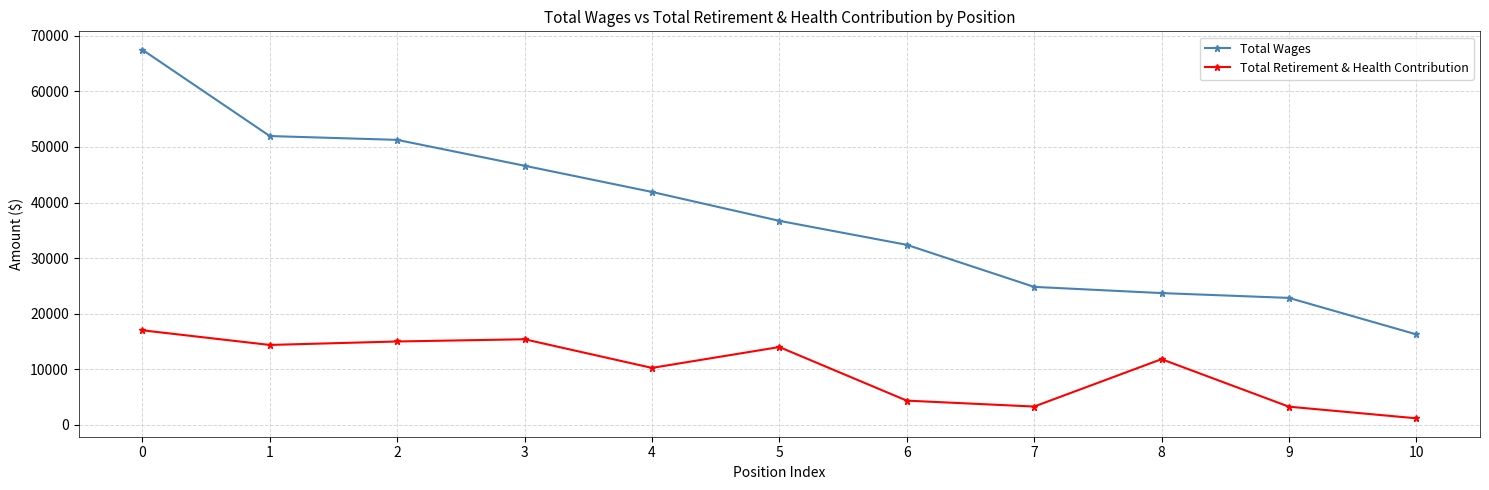

The Total Retirement & Health Contribution series shows 10204 at 4. True or false?

True